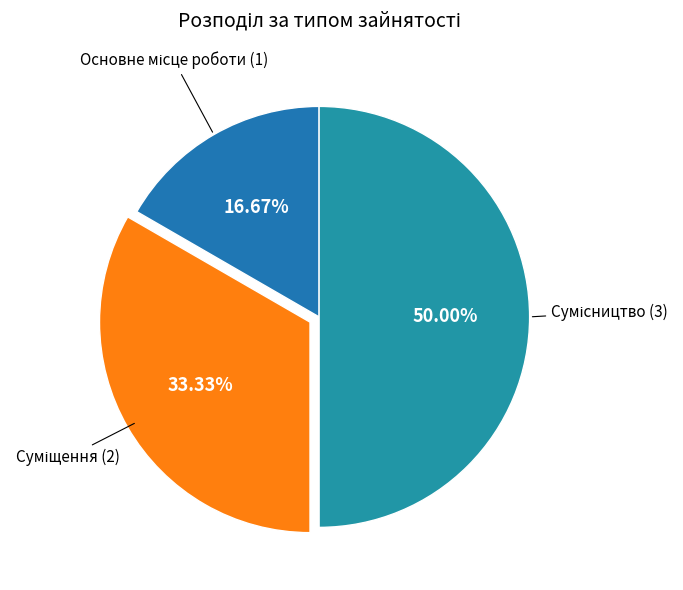

How many slices are in this pie chart?

3